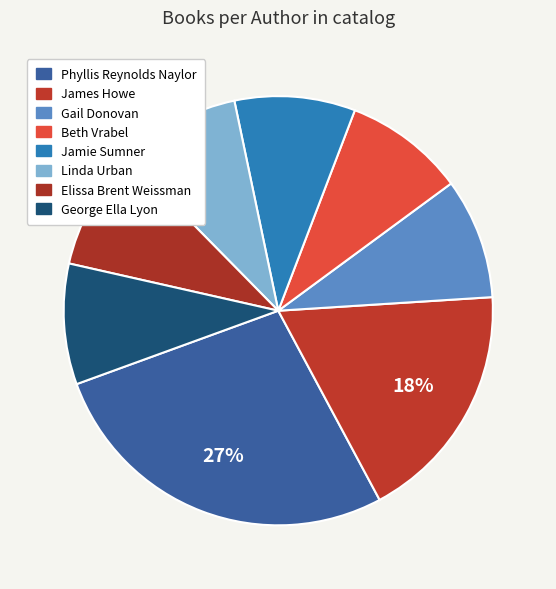

What is the largest slice in the pie chart?

Phyllis Reynolds Naylor